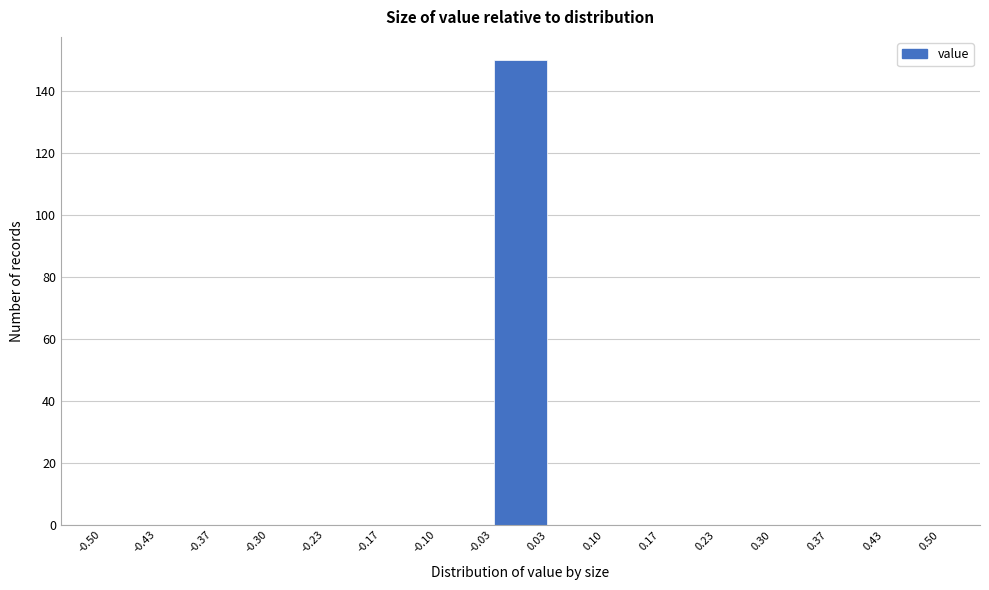

Reading left to right, list every bar in this chart as the range it spans on the x-axis followed by its height. The values are not printed on the chart, so give them approximately, as read against the axis.

-0.50 to -0.43: 0
-0.43 to -0.37: 0
-0.37 to -0.30: 0
-0.30 to -0.23: 0
-0.23 to -0.17: 0
-0.17 to -0.10: 0
-0.10 to -0.03: 0
-0.03 to 0.03: 150
0.03 to 0.10: 0
0.10 to 0.17: 0
0.17 to 0.23: 0
0.23 to 0.30: 0
0.30 to 0.37: 0
0.37 to 0.43: 0
0.43 to 0.50: 0